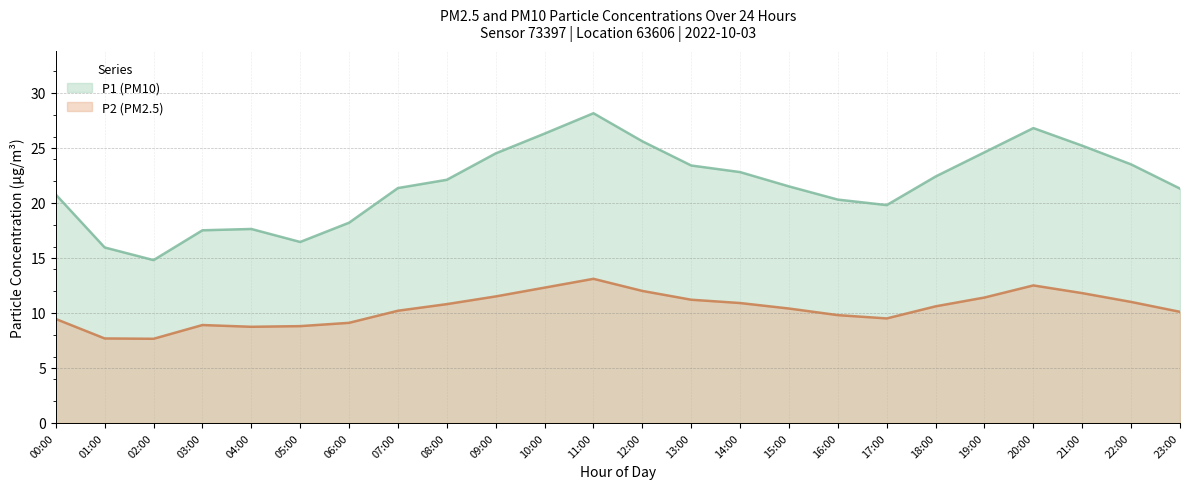

At which category is the sum across all series the highest?

11:00